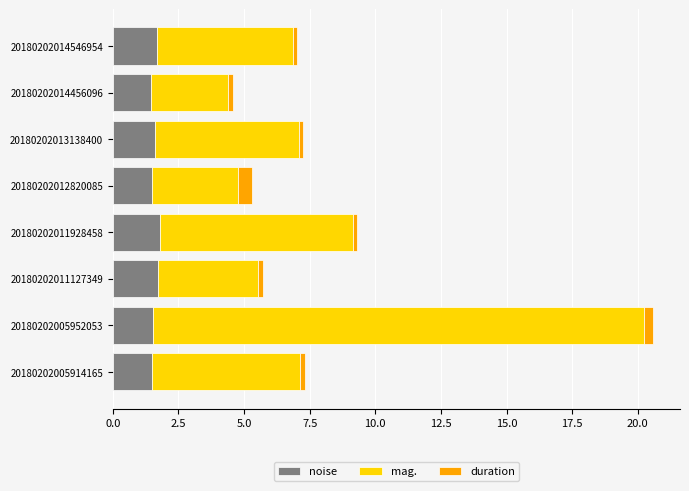

What is the maximum value for noise?

1.8